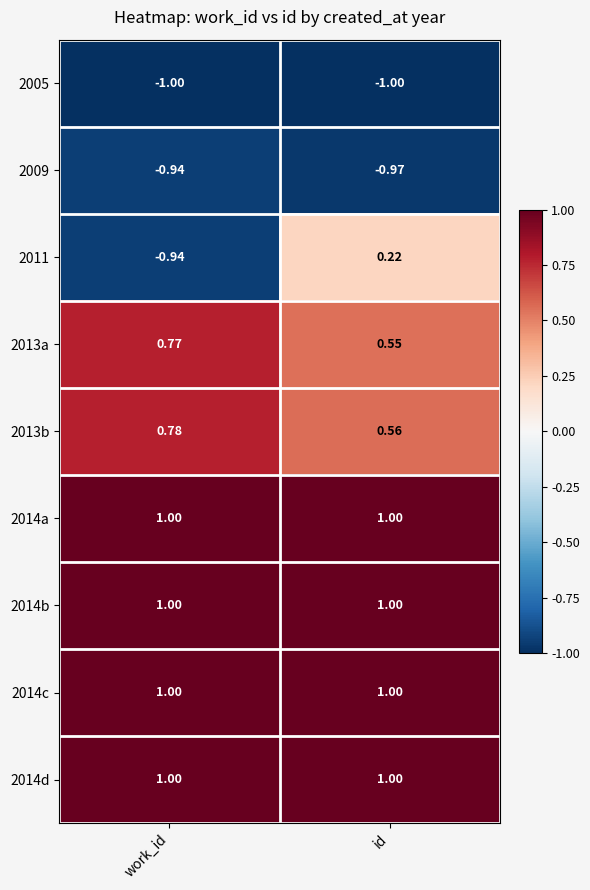

List the labels in order of 2009 value, smallest first.

id, work_id